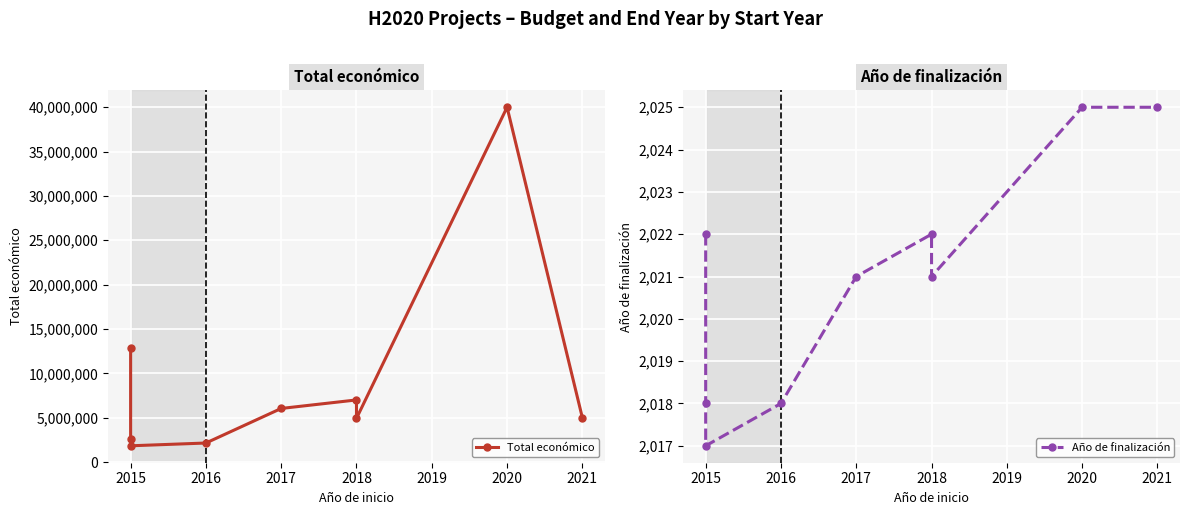

At which label does Año de finalización reach its peak?

2020